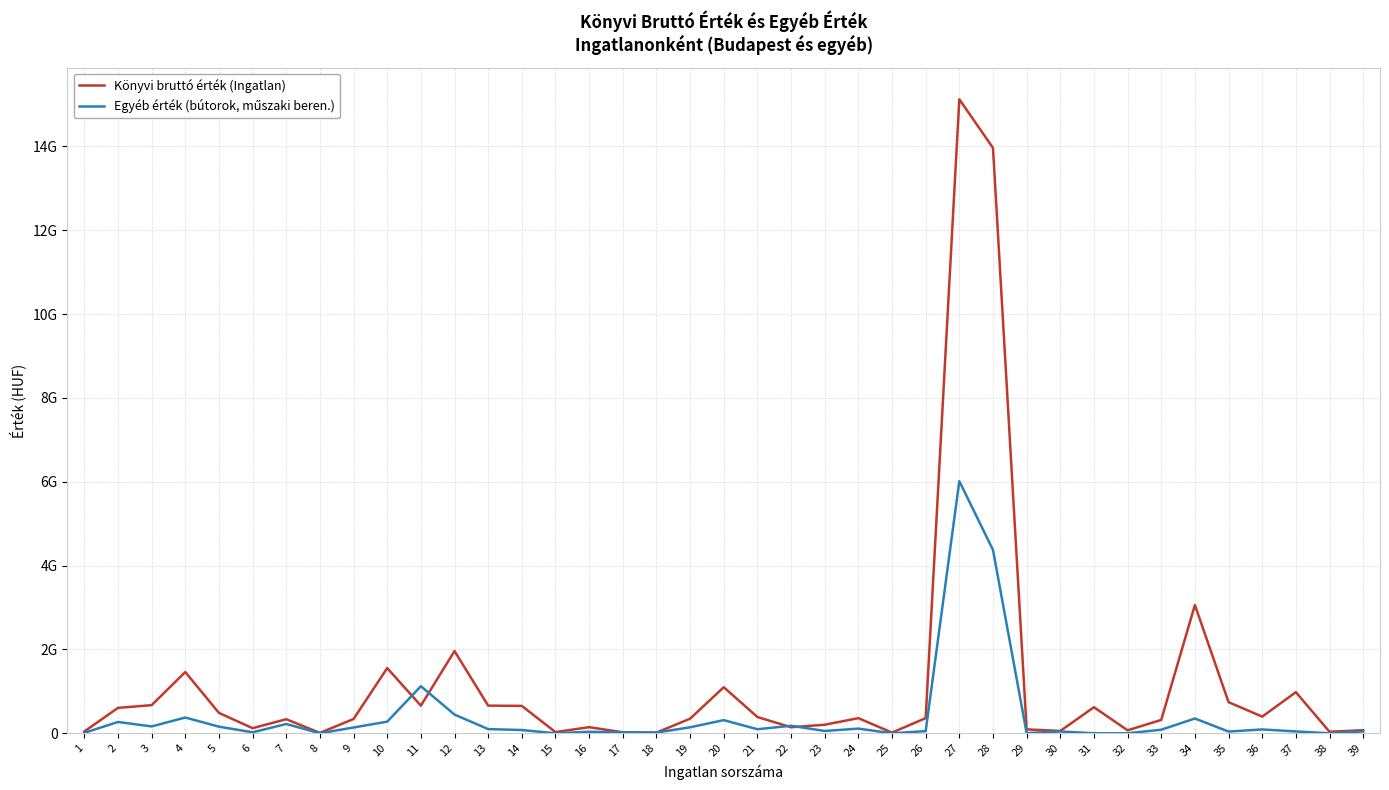

Which series has the widest spread of values?

Könyvi bruttó érték (Ingatlan)